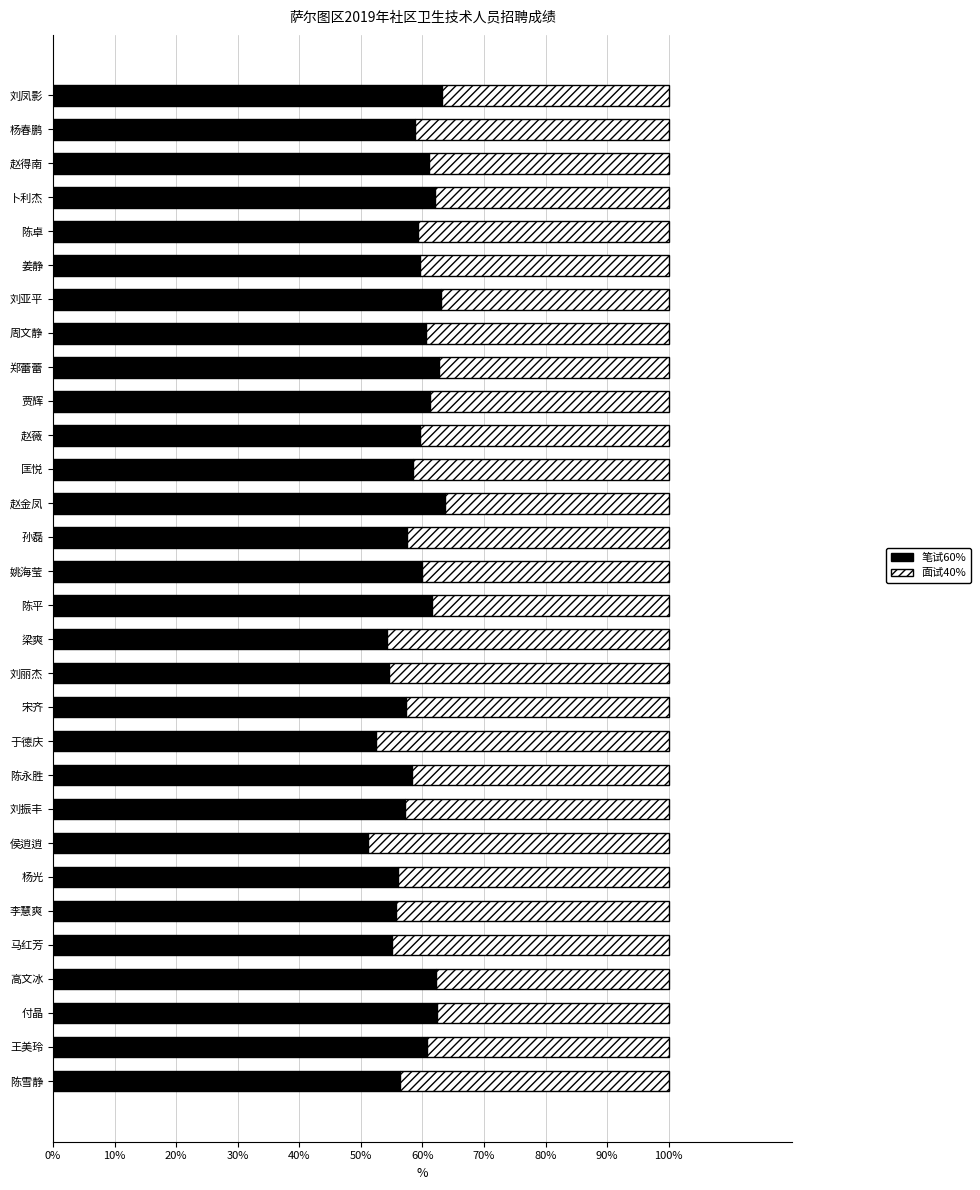

What is the total value across all series at 高文冰?

100.0